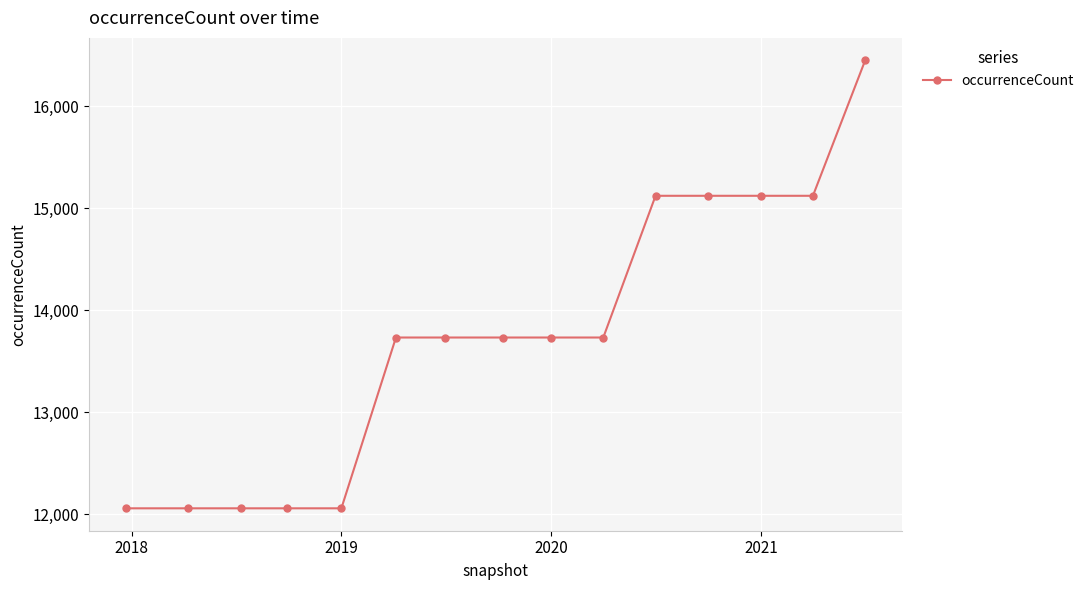

What is the value of the 7th point from the left?

13733